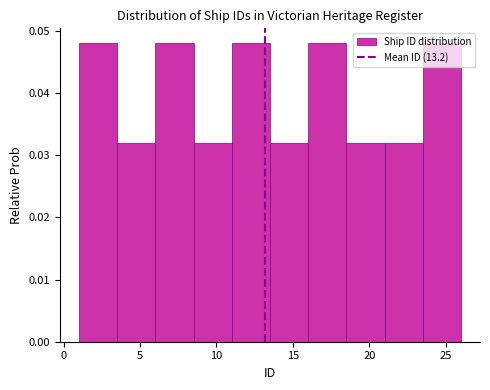

How tall is the bar that spans 1.0 to 3.5 on the x-axis? The values are not printed on the chart, so give them approximately, as read against the axis.

0.048